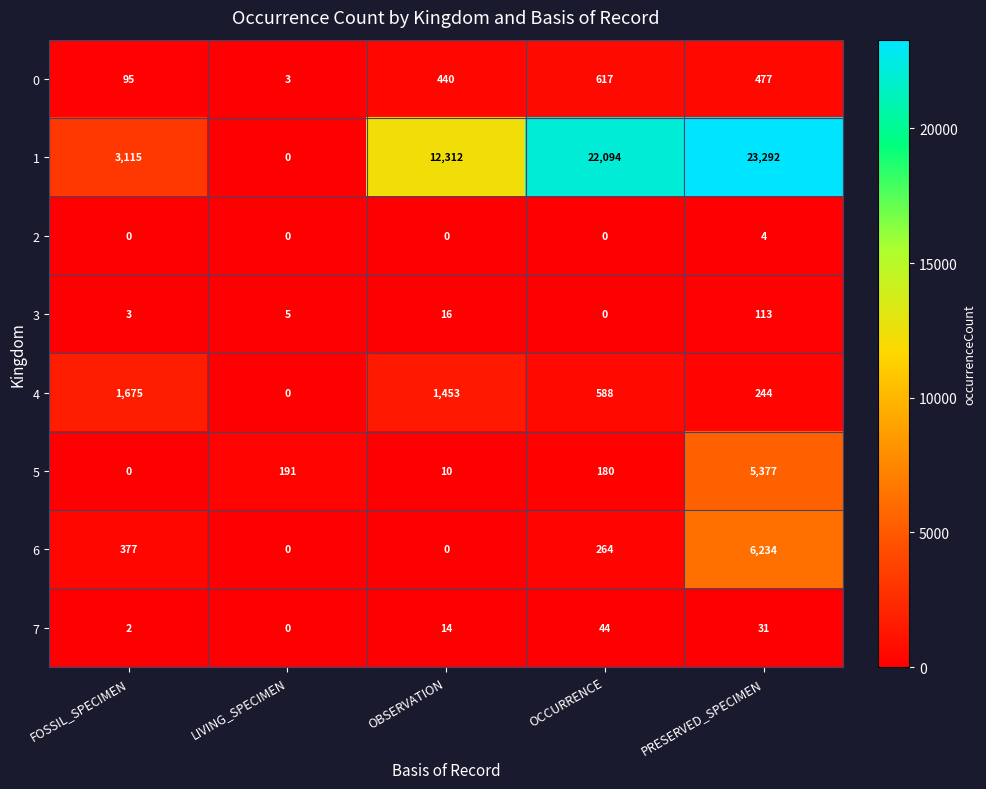

Which series changed the most between FOSSIL_SPECIMEN and LIVING_SPECIMEN?

1